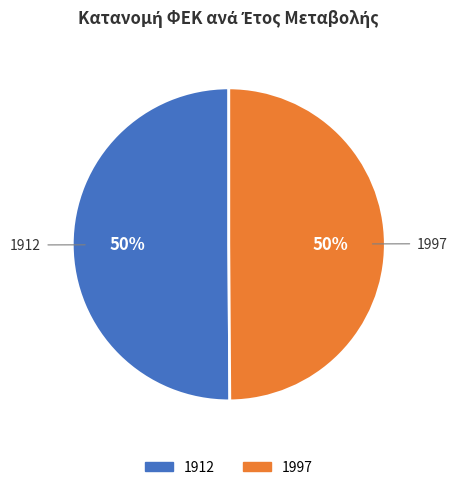

Is the sum of 1912 and 1997 greater than half?

Yes